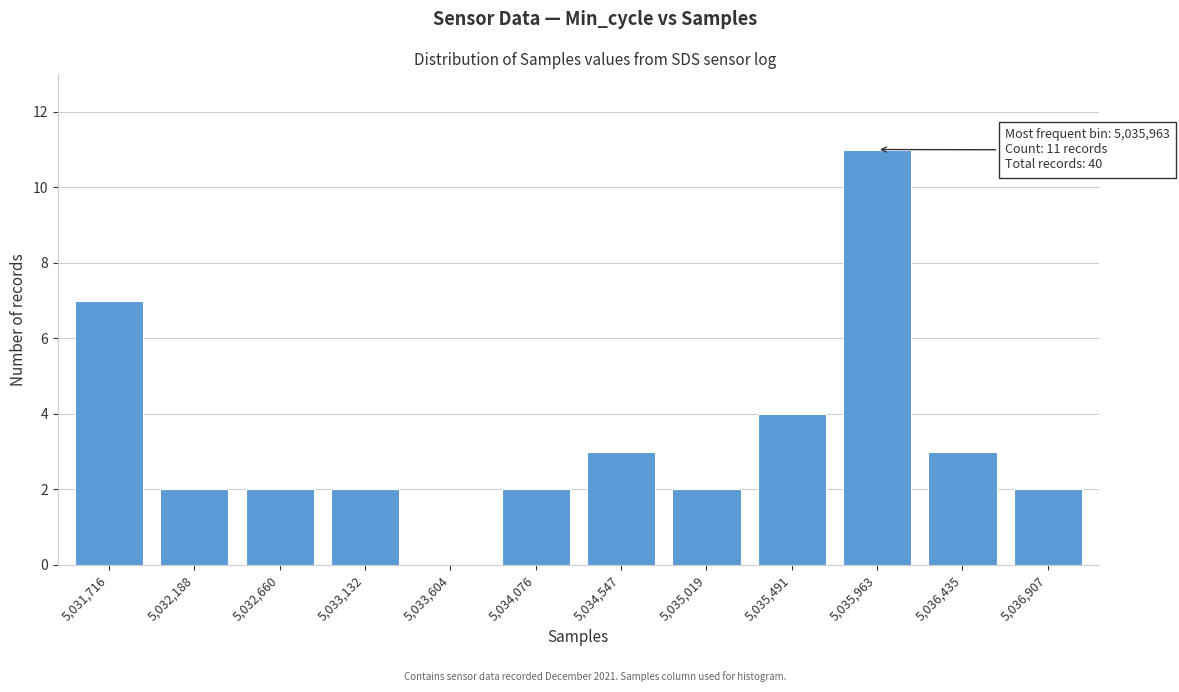

Reading left to right, list all the values displayed in this chart.

5,031,716=7	5,032,188=2	5,032,660=2	5,033,132=2	5,033,604=0	5,034,076=2	5,034,547=3	5,035,019=2	5,035,491=4	5,035,963=11	5,036,435=3	5,036,907=2